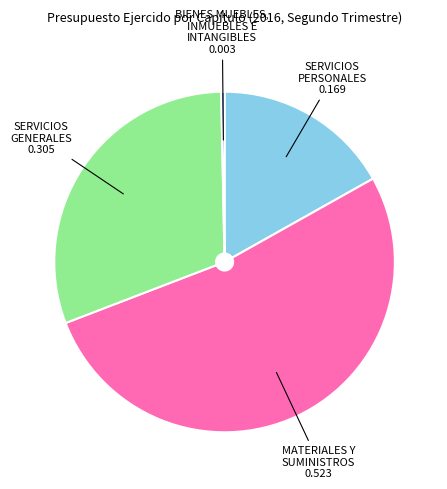

The SERVICIOS GENERALES slice represents 17% of the pie. True or false?

False